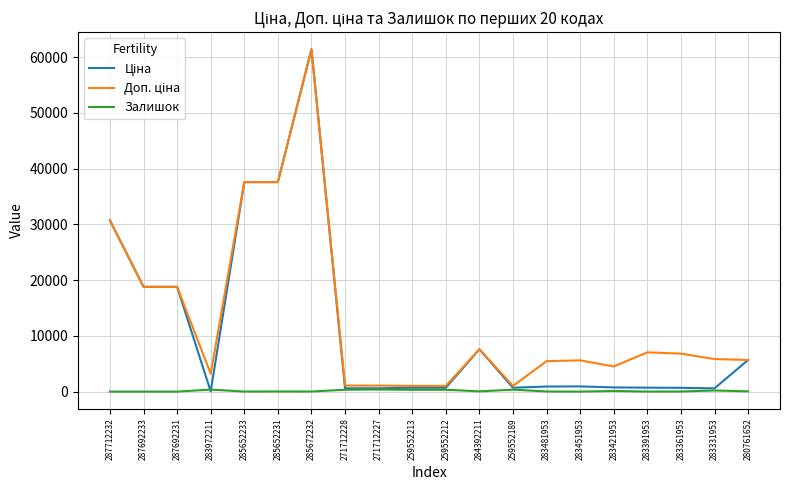

Which category has the highest value across all series?

285672232